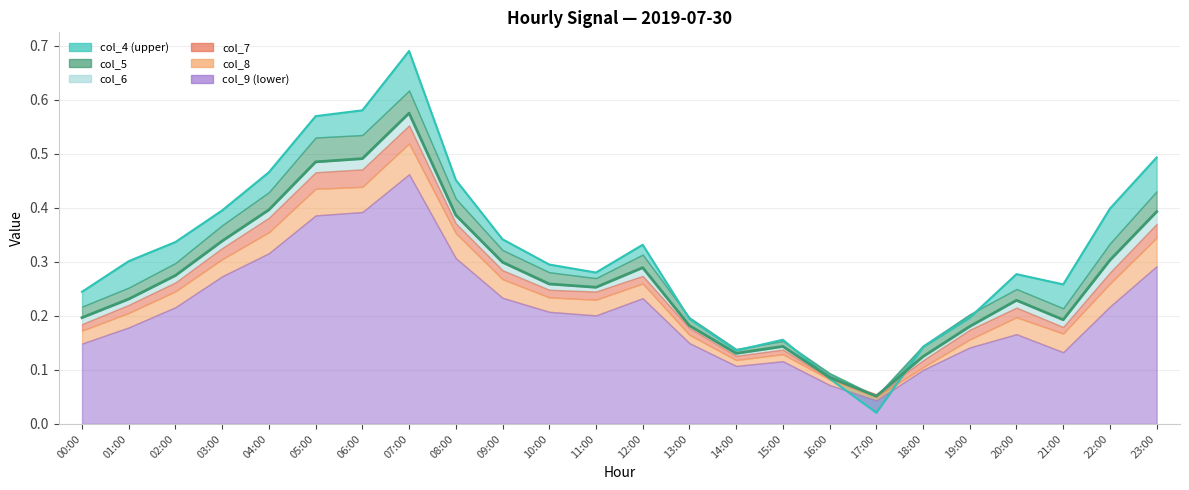

What is the label of the 13th point from the left?

12:00